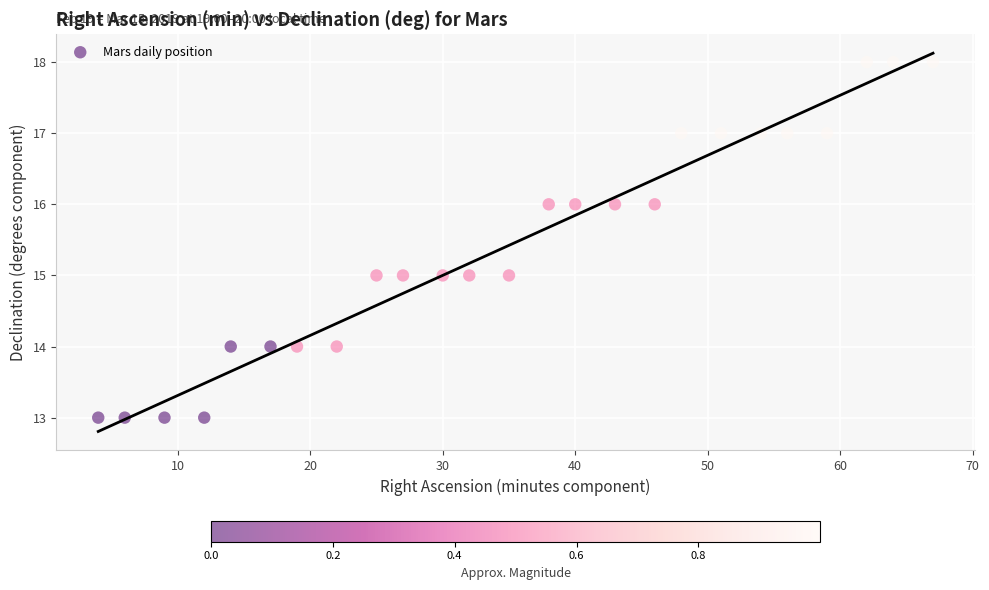

What is the range of Y values (max minus min)?

5